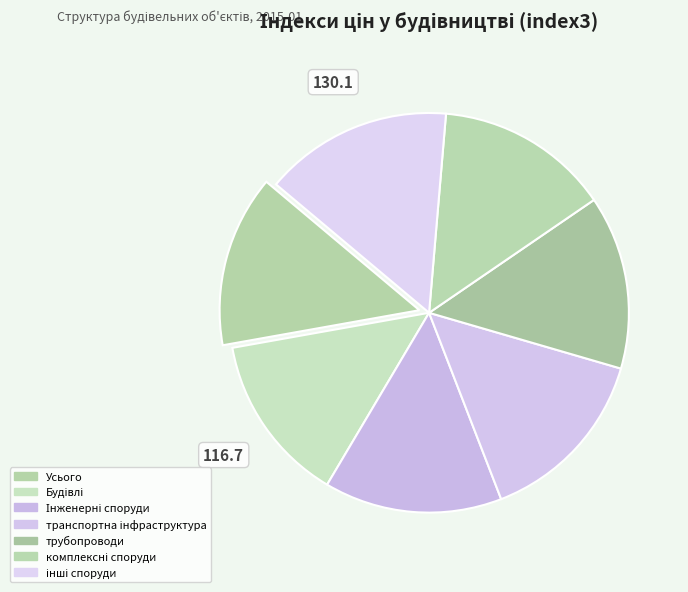

Do трубопроводи and комплексні споруди together represent more than half of the pie?

No